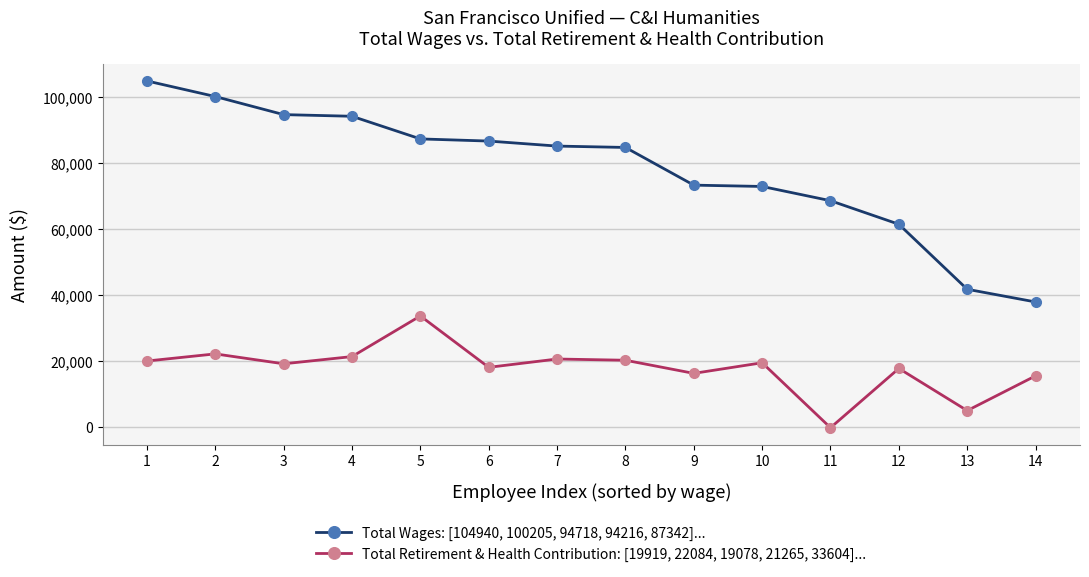

What is the difference between the Total Retirement & Health Contribution: [19919, 22084, 19078, 21265, 33604]... values at 14 and 11?

15742